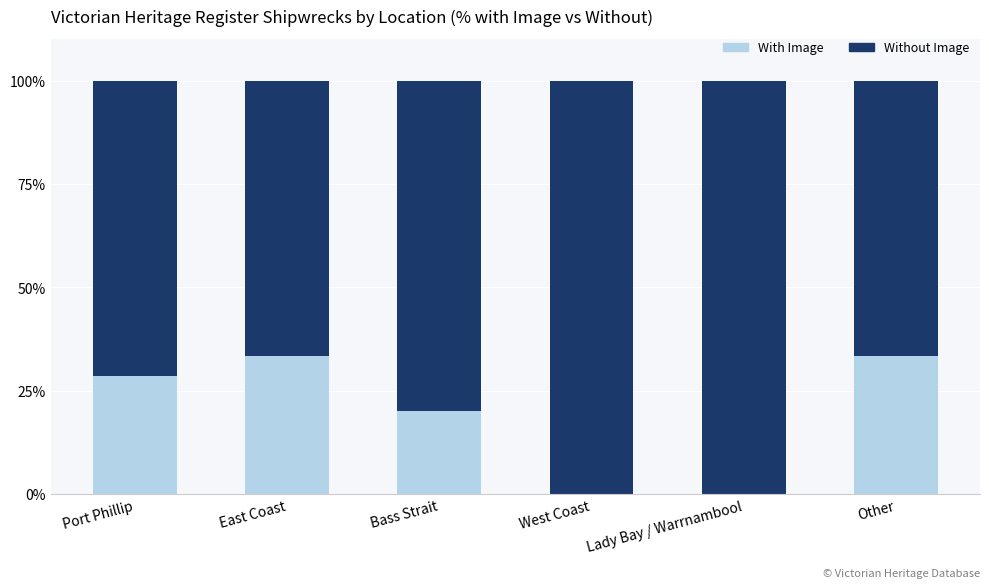

True or false: With Image has a value of 33.3 at Other.

True